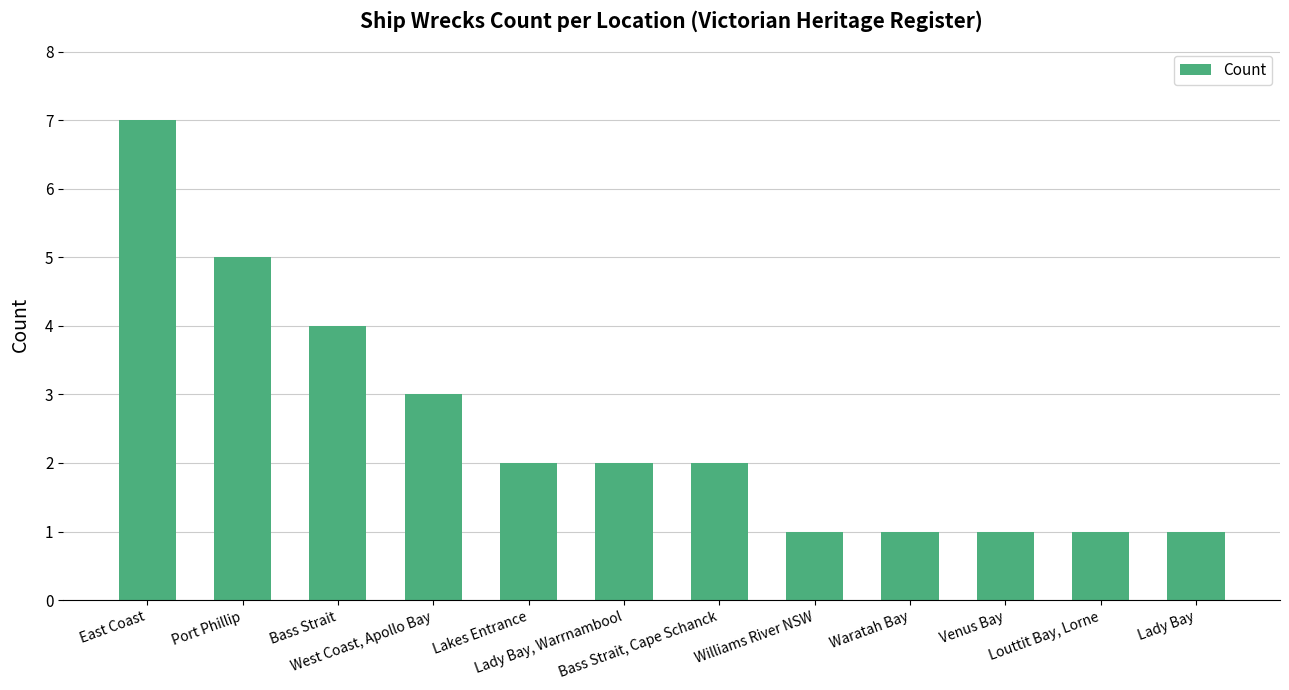

What is the difference between the second highest and minimum values?

4